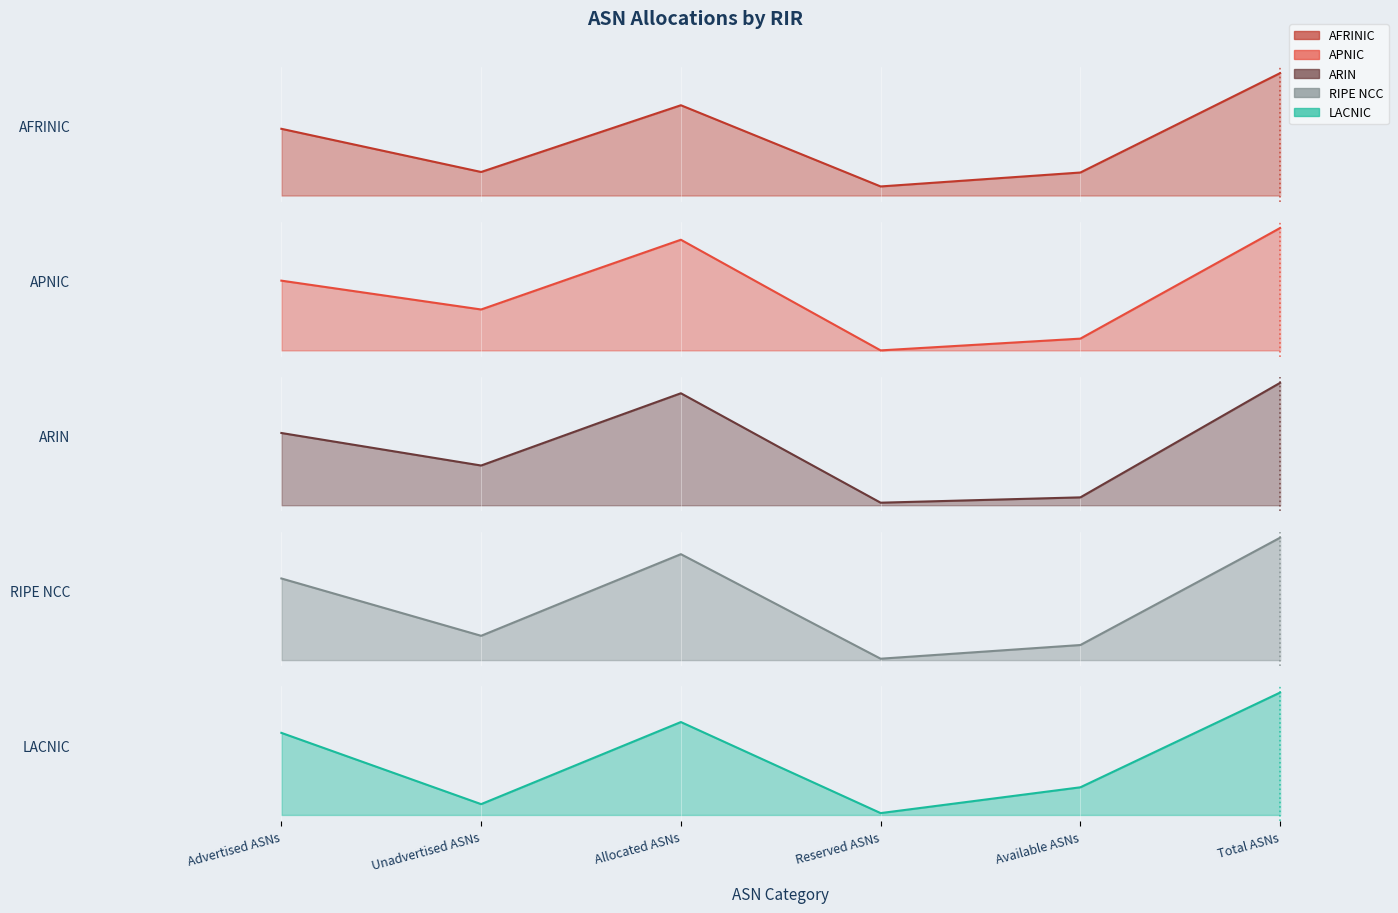

How many values in APNIC are above zero?

5